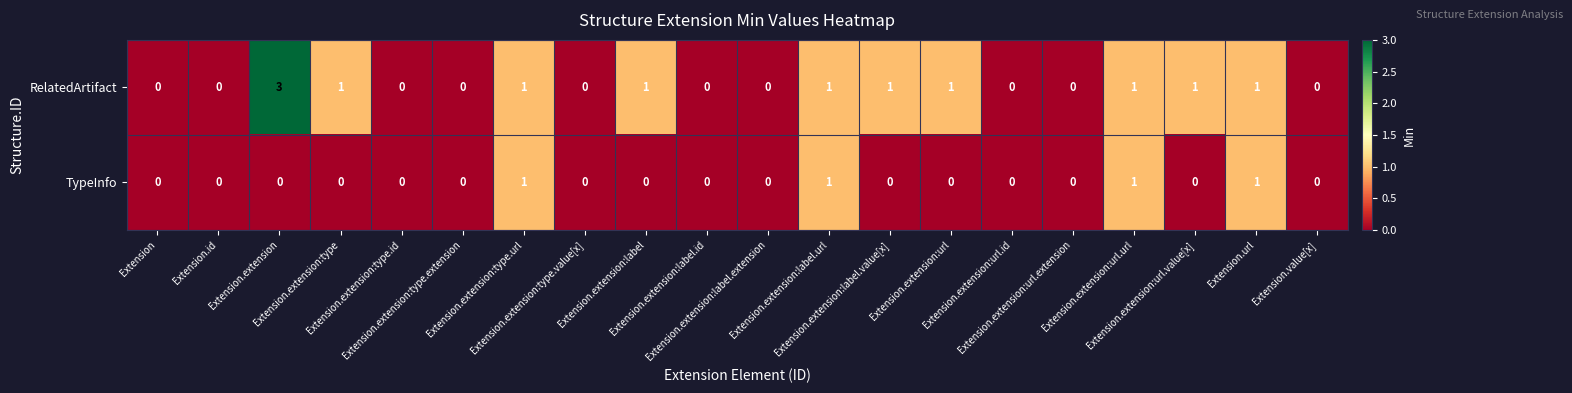

Which series changed the most between Extension.extension and Extension.extension:url.value[x]?

RelatedArtifact